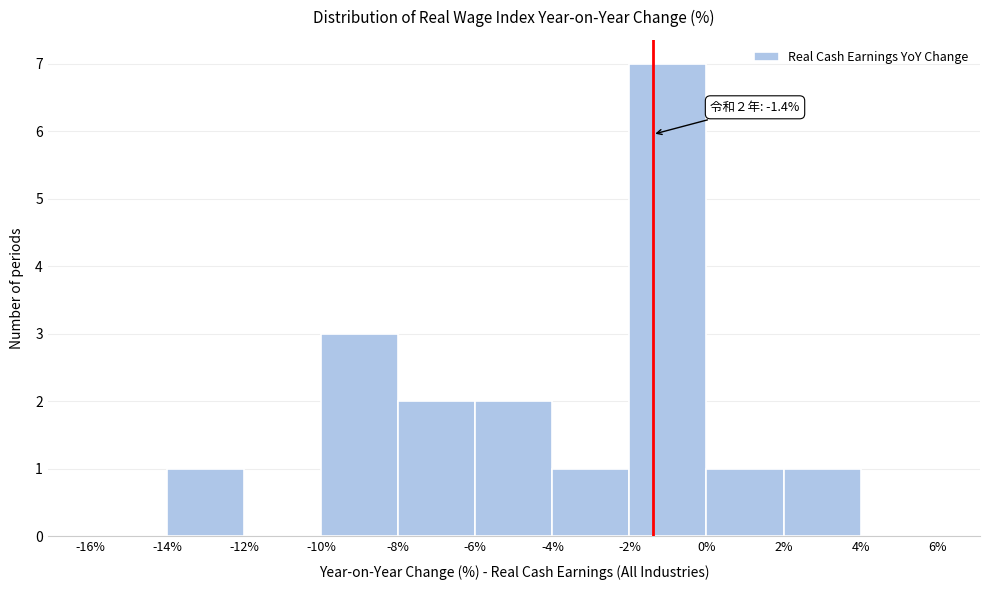

Which range on the x-axis has the tallest bar?

-2% to 0%